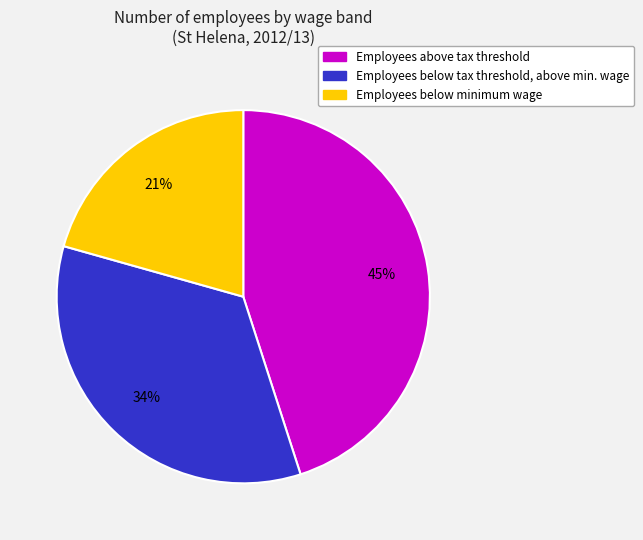

How many slices are in this pie chart?

3